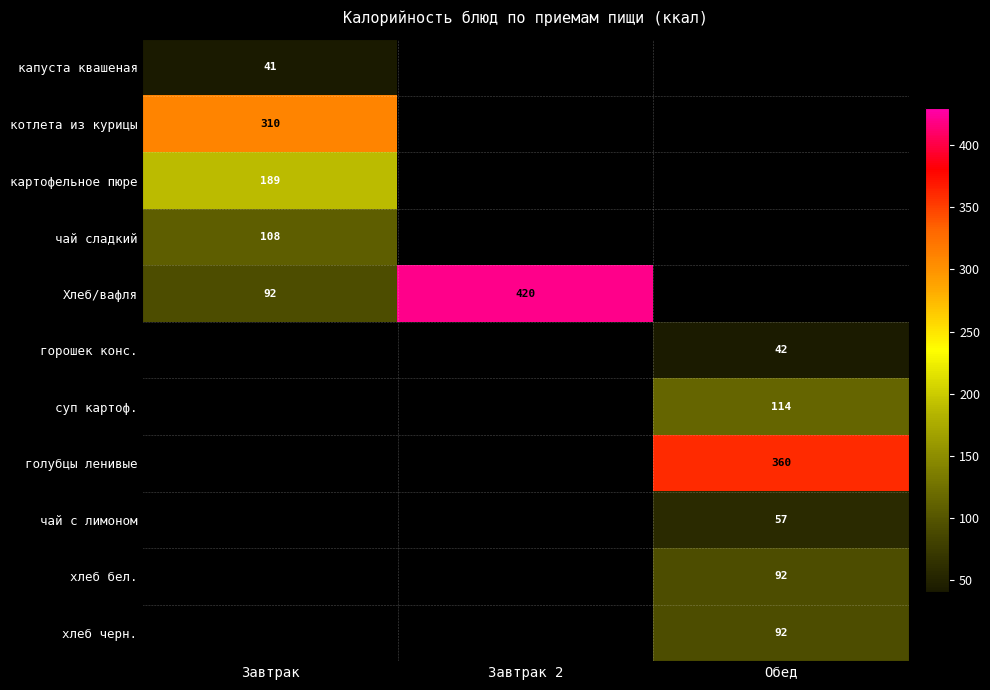

Is it true that котлета из курицы equals 88 at Завтрак?

False